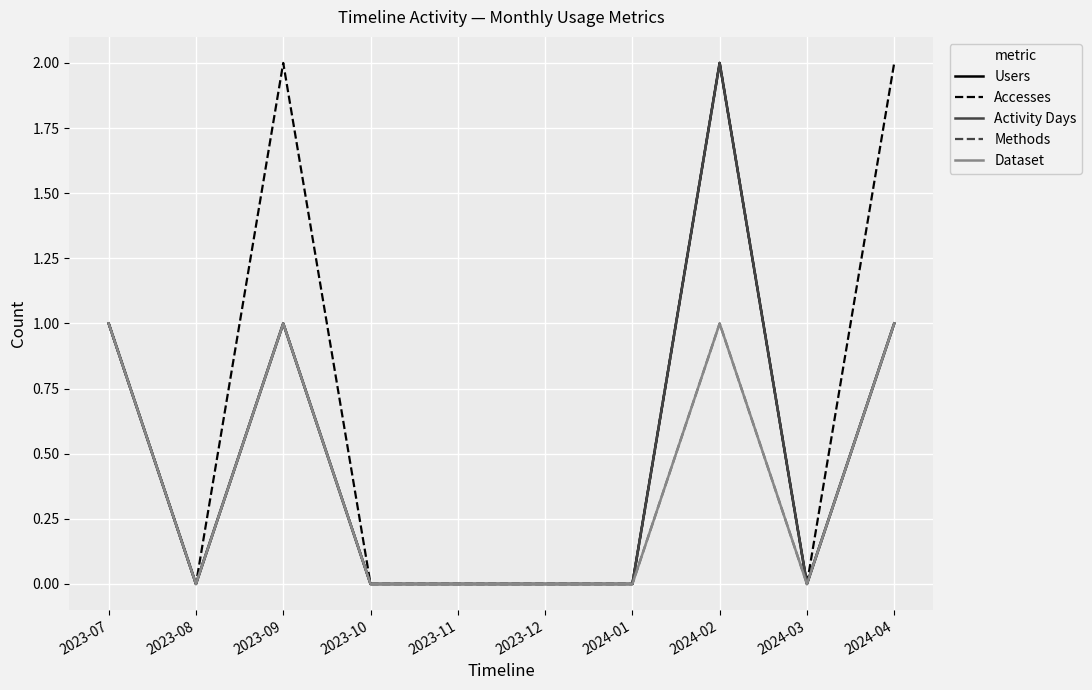

Is the value of Users at 2023-12 greater than the value of Accesses at 2023-09?

No